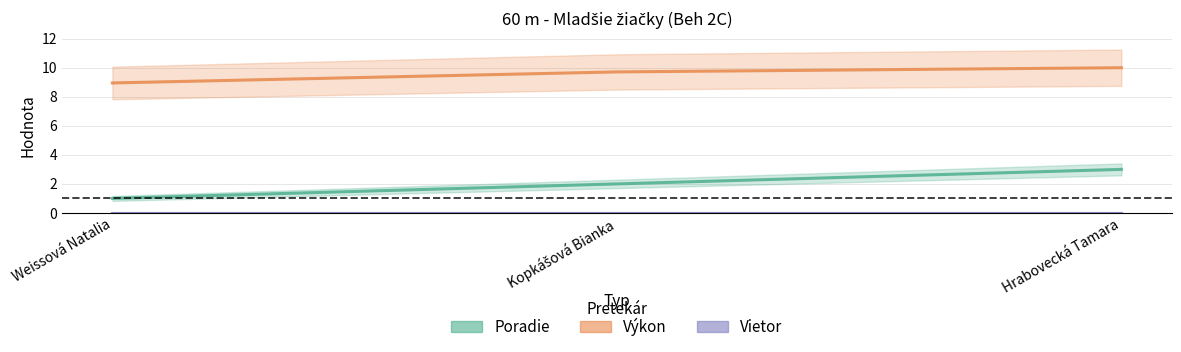

What is the minimum value for Poradie?

1.0